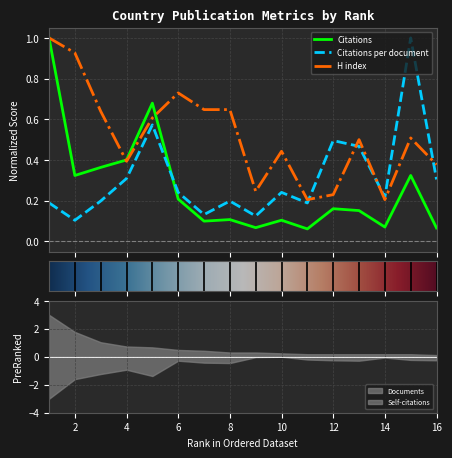

Does the chart display data point markers on the line(s)?

No